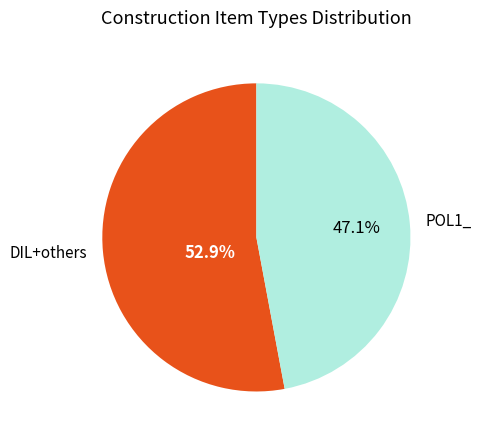

Which slice is the largest?

DIL+others